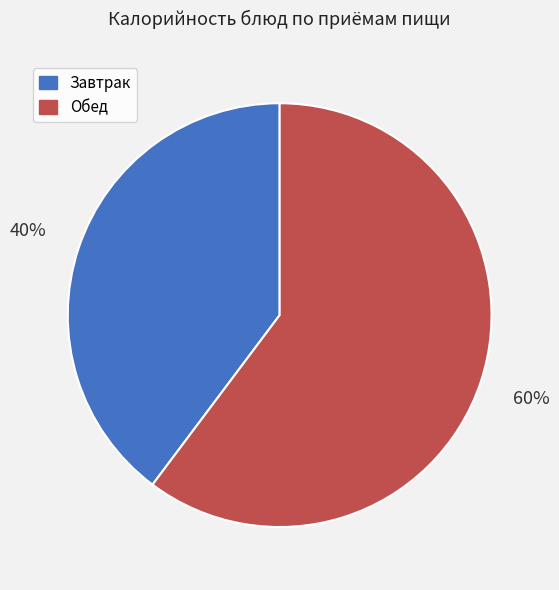

To the nearest percent, what is the average slice percentage?

50%